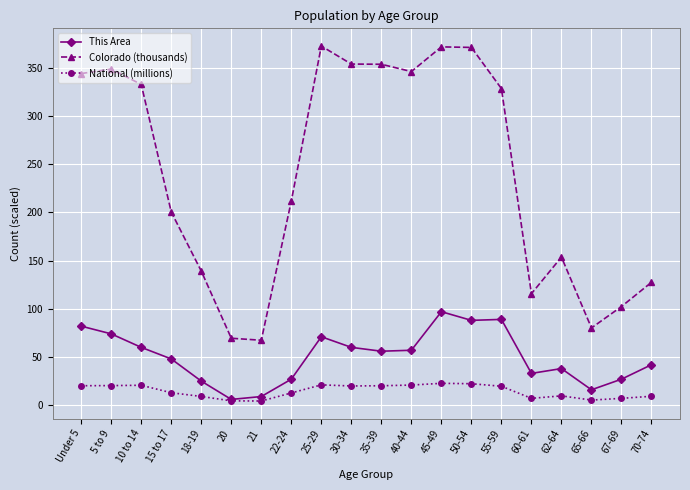

In Colorado (thousands), how many points are higher than both neighbors (excluding endpoints)?

4